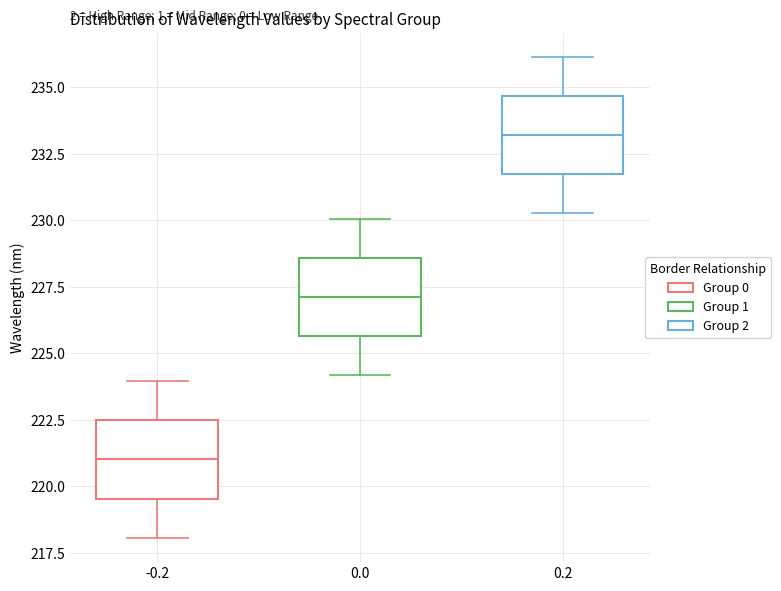

Which box has the lowest median line?

-0.2